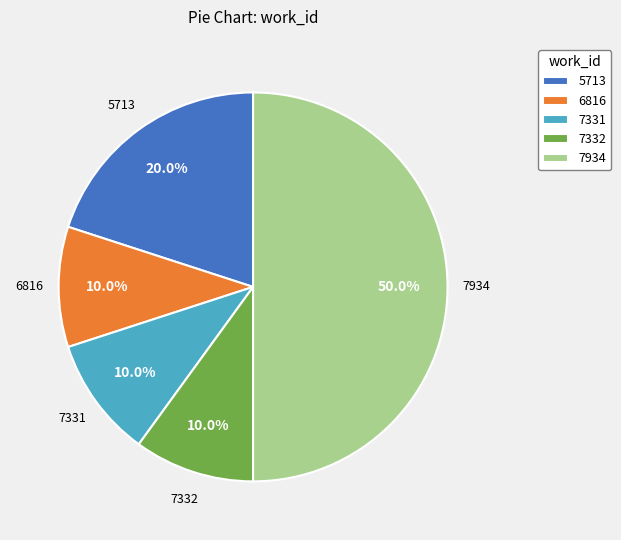

Is 7332 the majority of the pie?

No